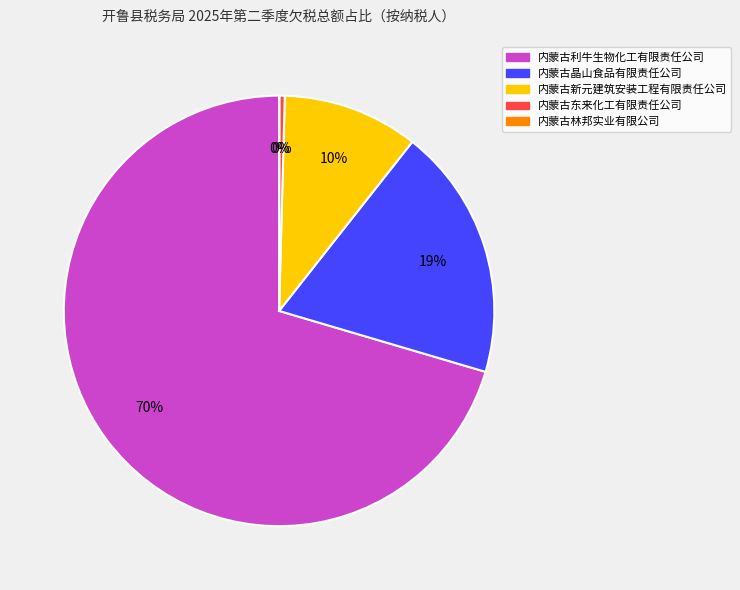

Combined, do 内蒙古利牛生物化工有限责任公司 and 内蒙古东来化工有限责任公司 account for over 50%?

Yes